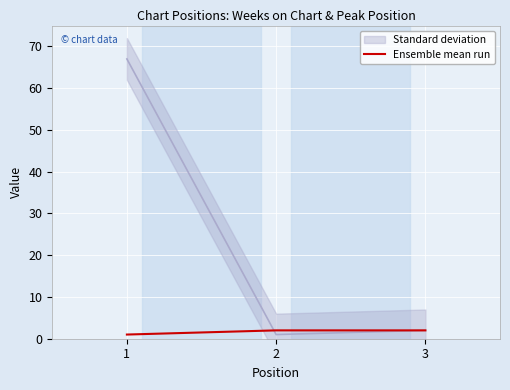

How many lines are shown in the chart?

1